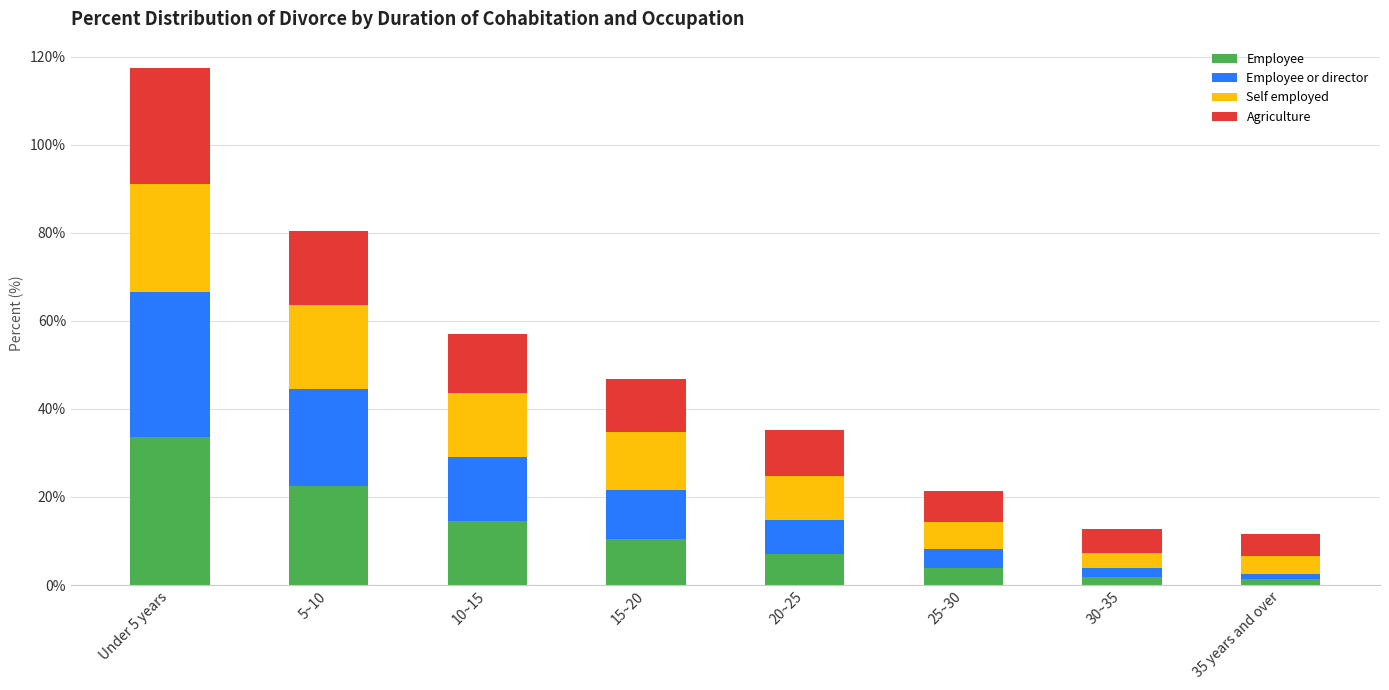

What is the maximum value for Employee?

33.7